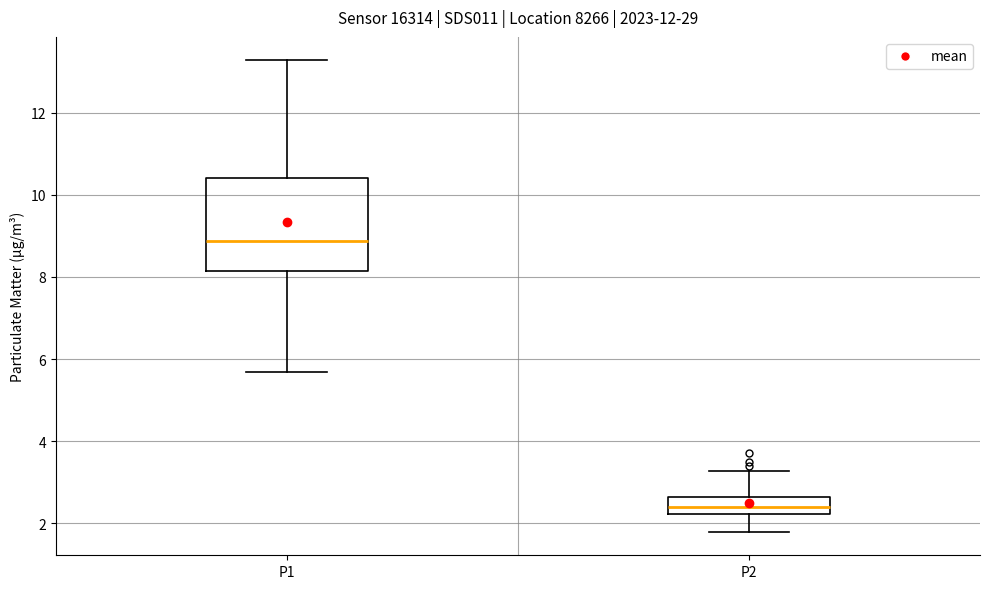

Reading left to right, read every box against the y-axis: the position of its median line, the range the box covers, and the ends of its whiskers. The values are not printed on the chart, so give them approximately, as read against the axis.

P1: median 8.8, box 8.2 to 10.4, whiskers 5.6 to 13.2
P2: median 2.4, box 2.2 to 2.6, whiskers 1.8 to 3.2